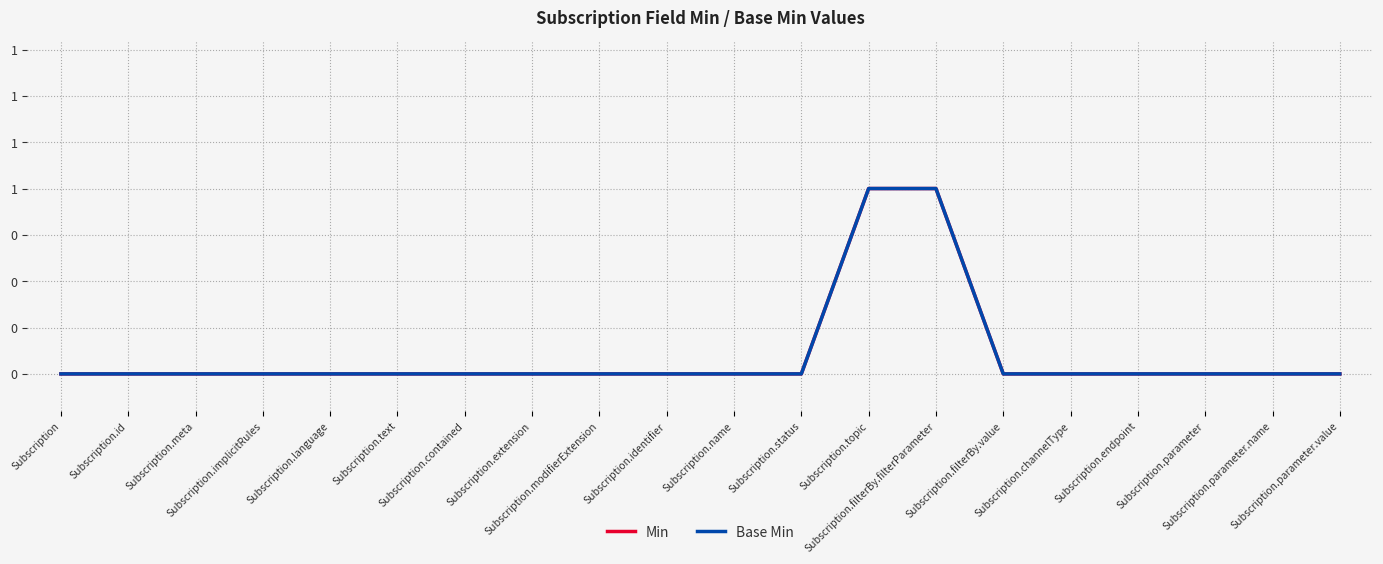

Does the chart display data point markers on the line(s)?

No